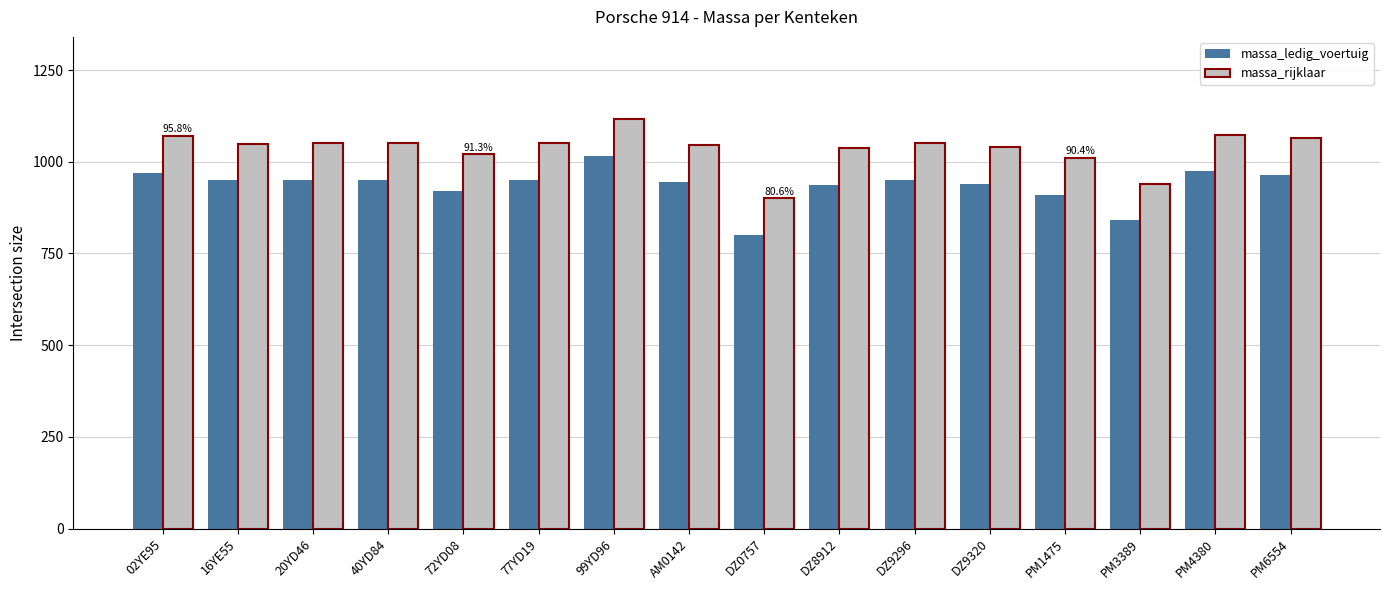

Is it true that massa_ledig_voertuig equals 1315 at 02YE95?

False